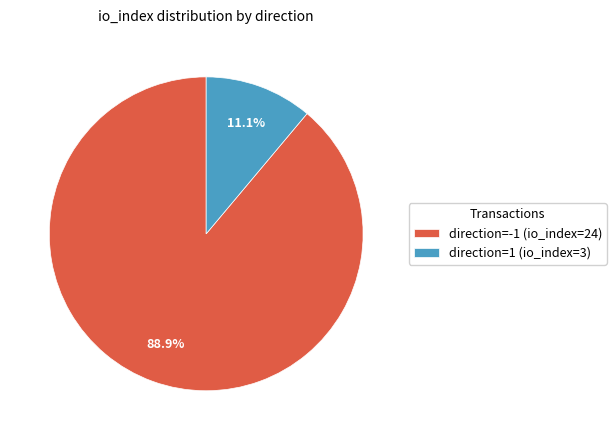

Approximately how many times larger is the value at direction=-1 (io_index=24) compared to direction=1 (io_index=3)?

8.0